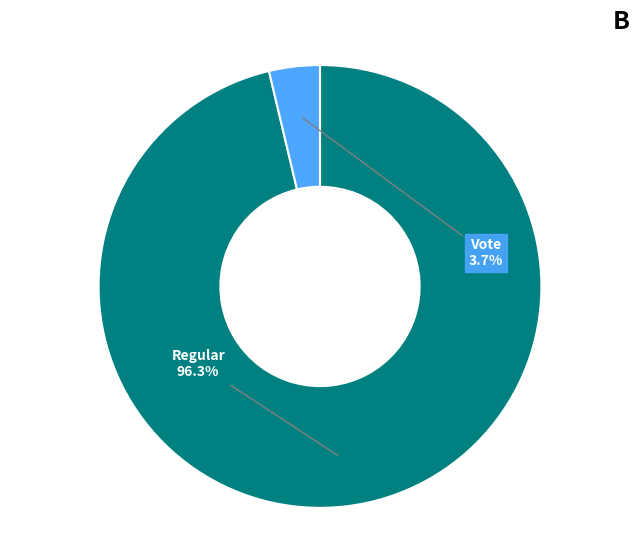

Does any single category account for the majority?

Yes